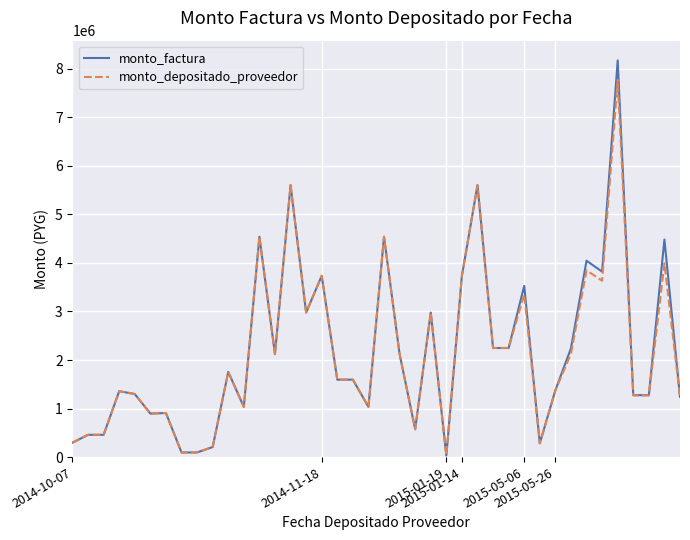

True or false: monto_depositado_proveedor has more than 2 points higher than both neighbors.

True